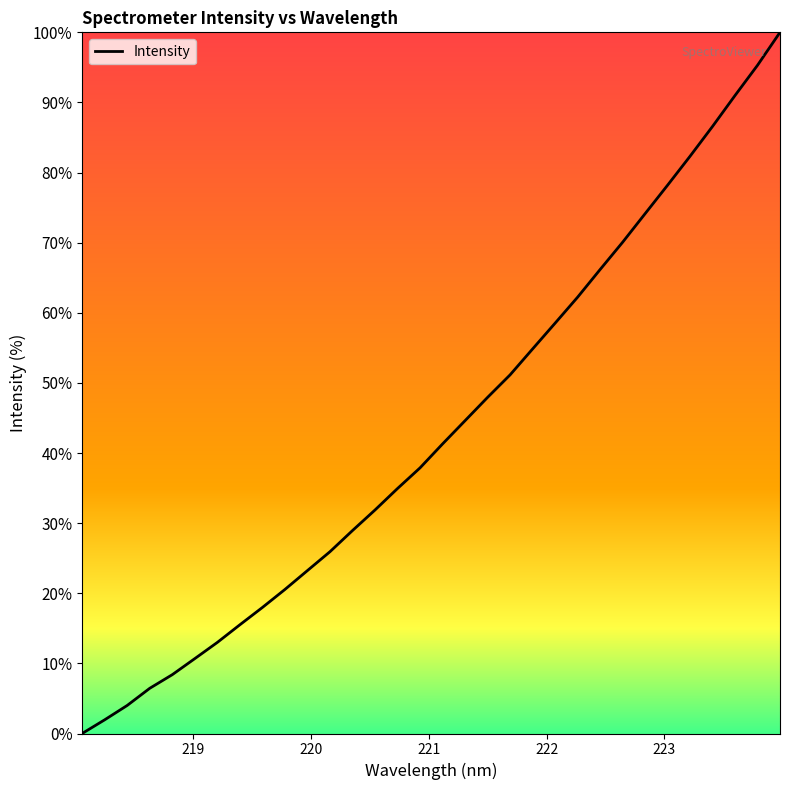

How many categories are shown in the chart?

32